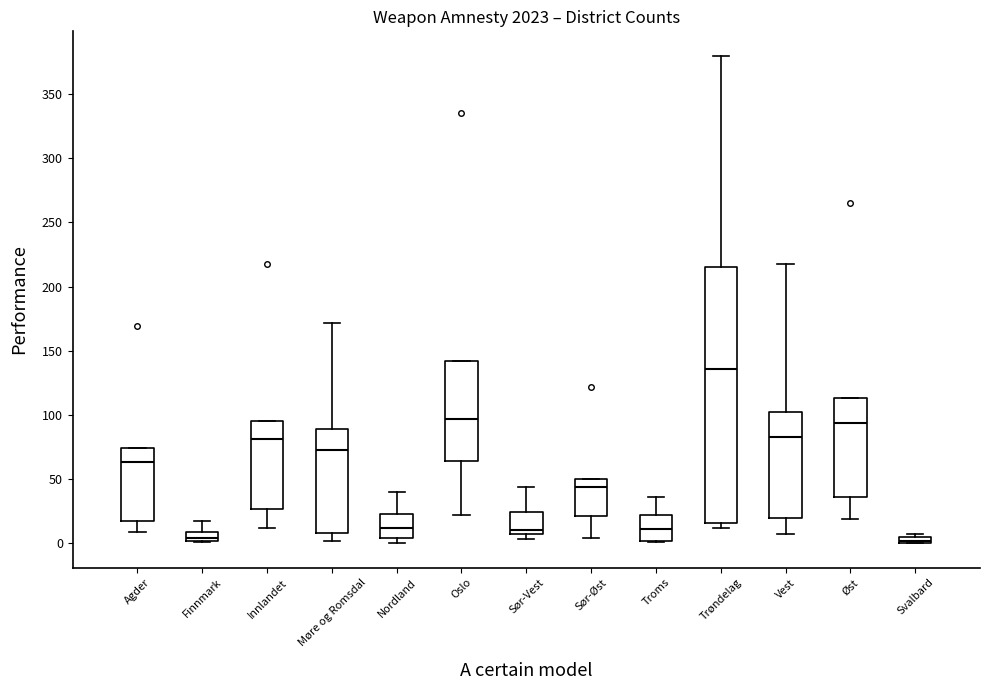

Comparing the boxes themselves (not the whiskers), which one is the tallest?

Trøndelag